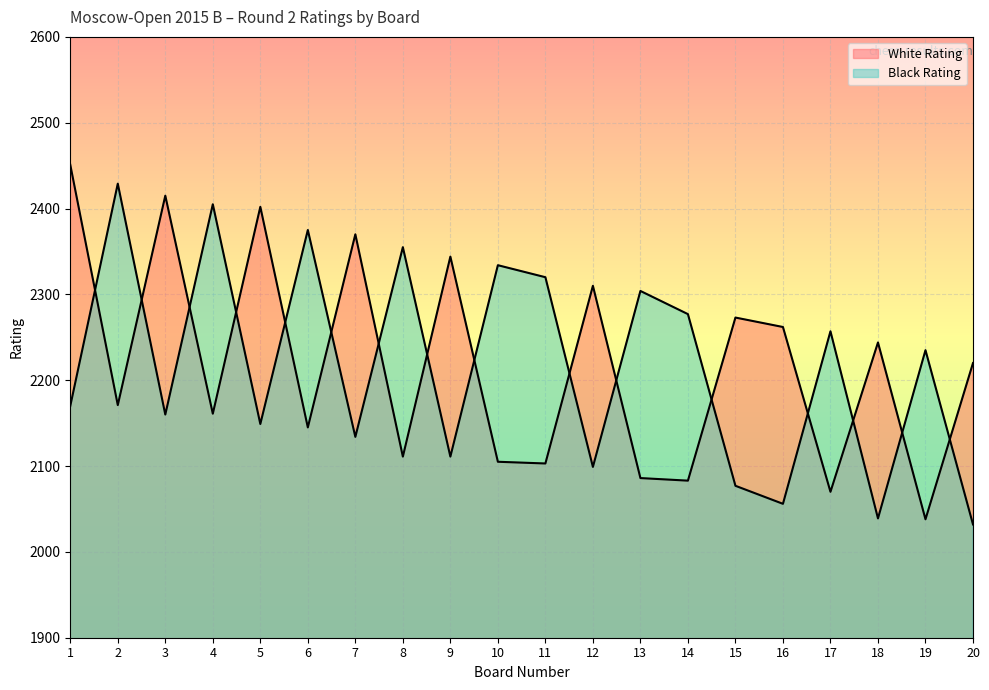

Which category has the highest value across all series?

1